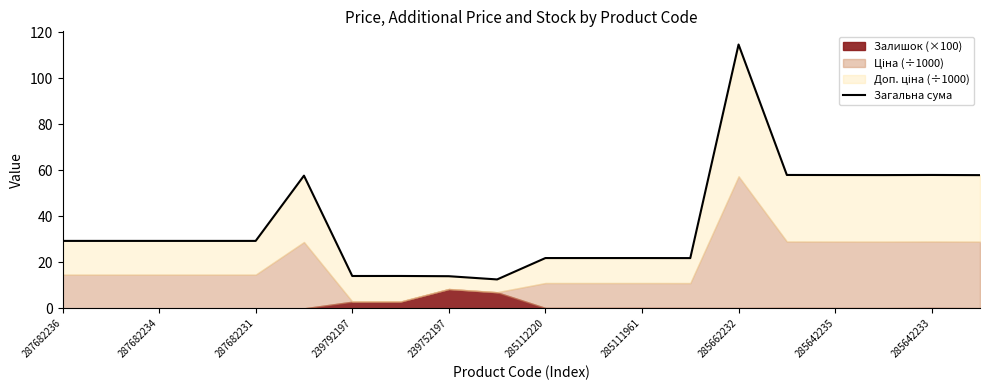

What is the difference between the second highest and minimum values?

45.4